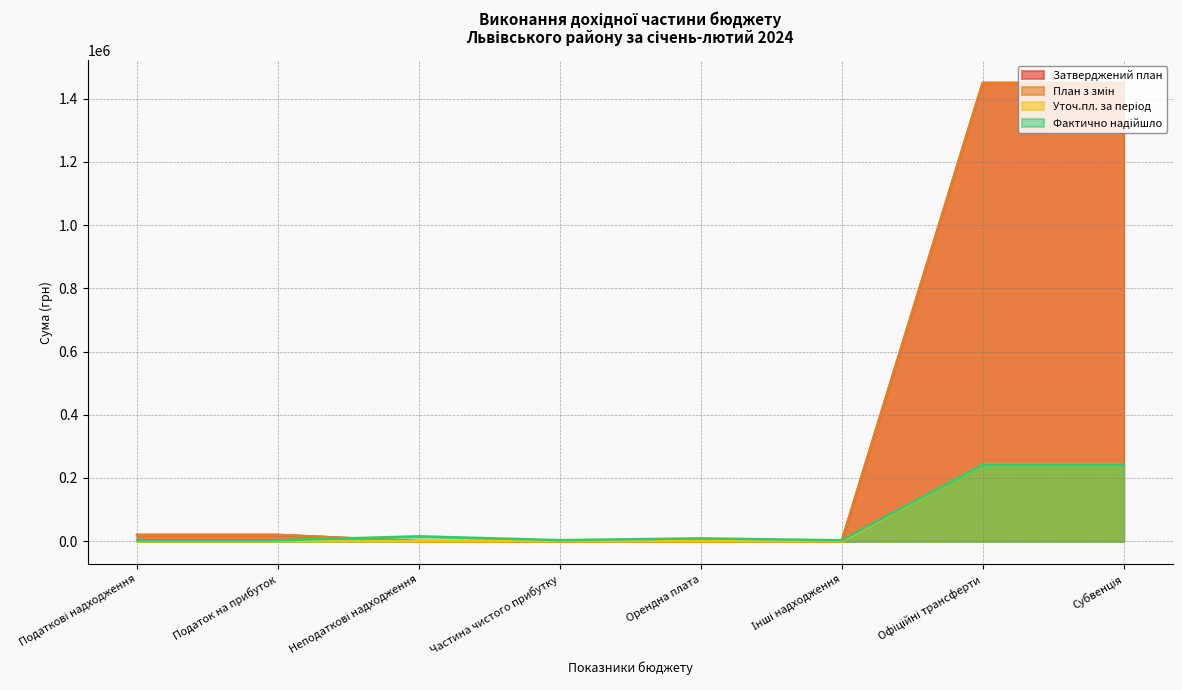

Which category has the lowest value in the Уточ.пл. за період series?

Неподаткові надходження